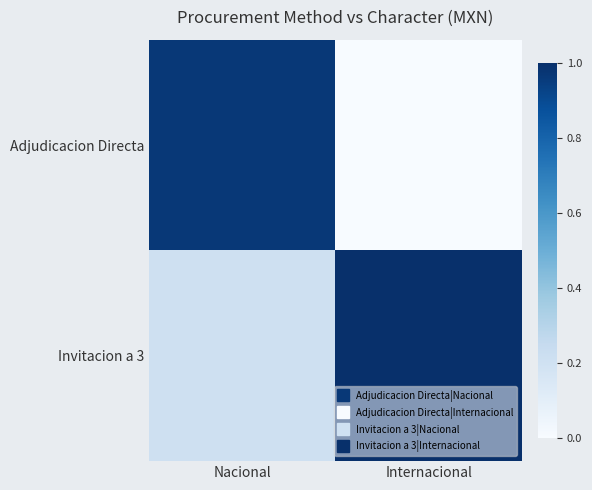

Reading left to right, extract all data points from this chart.

Adjudicacion Directa: Nacional=1.0	Internacional=0.0
Invitacion a 3: Nacional=0.2	Internacional=1.0